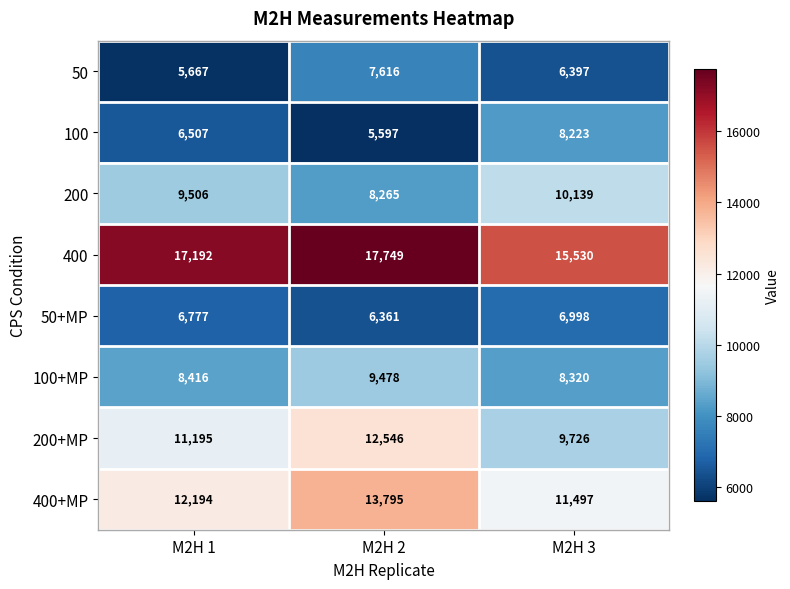

What is the difference between the maximum and minimum values in the 50+MP series?

637